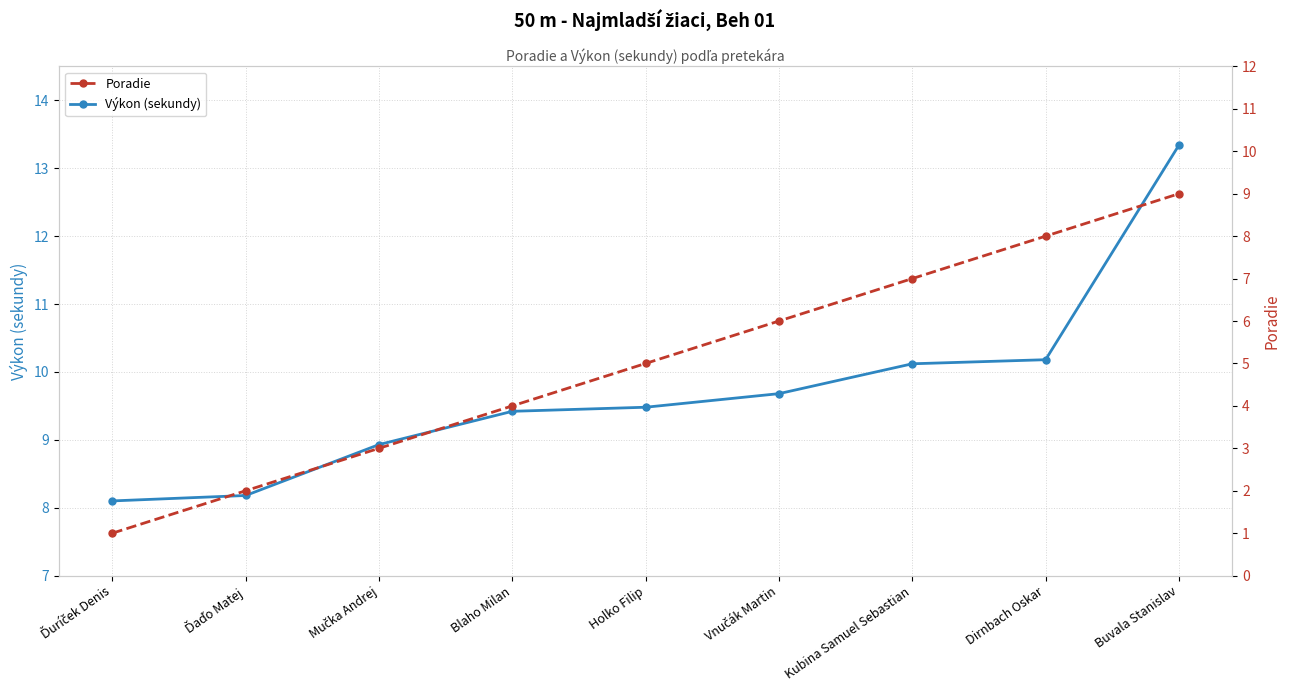

The value of Výkon (sekundy) at Mučka Andrej is 15.6. True or false?

False